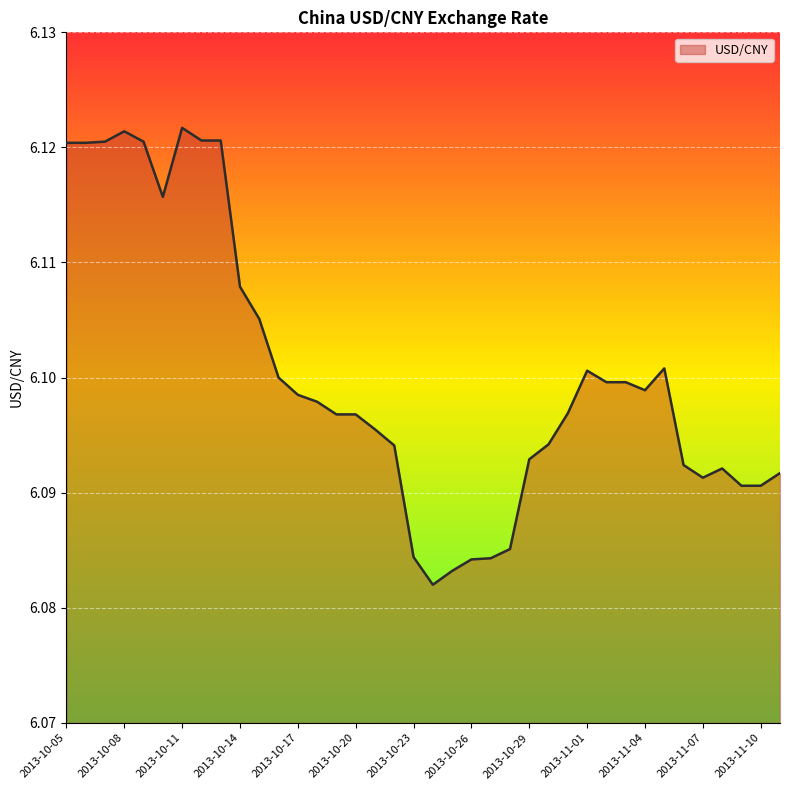

Which label corresponds to the largest value in the chart?

2013-10-11